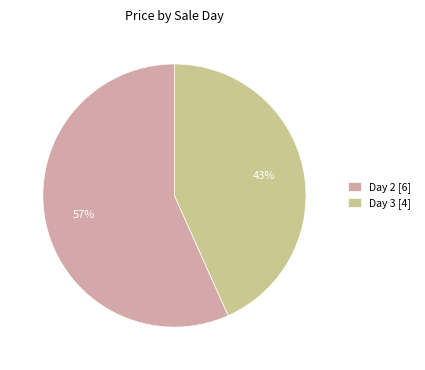

How many segments does this pie chart have?

2